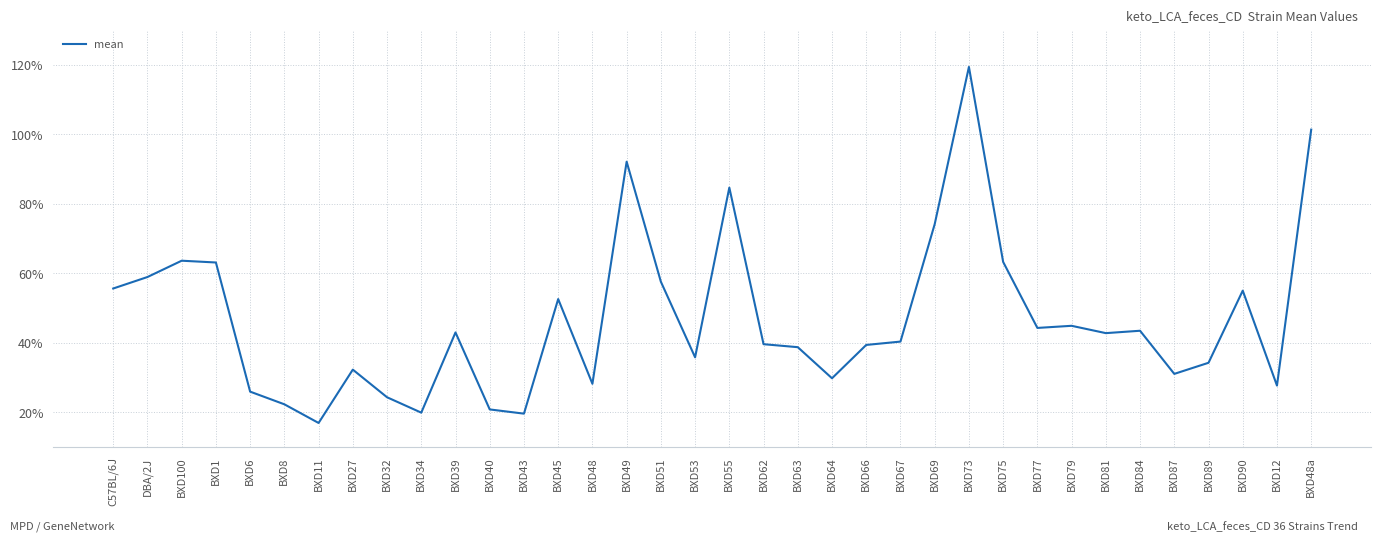

Does the chart display data point markers on the line(s)?

No